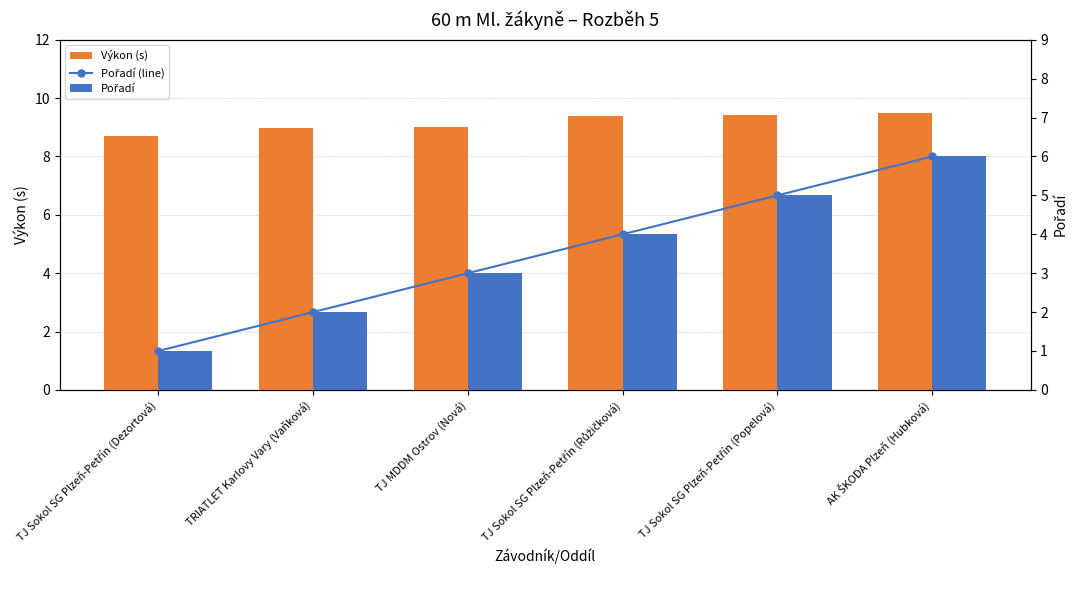

Which series changed the most between TJ Sokol SG Plzeň-Petřín (Dezortová) and TJ Sokol SG Plzeň-Petřín (Popelová)?

Pořadí (line)